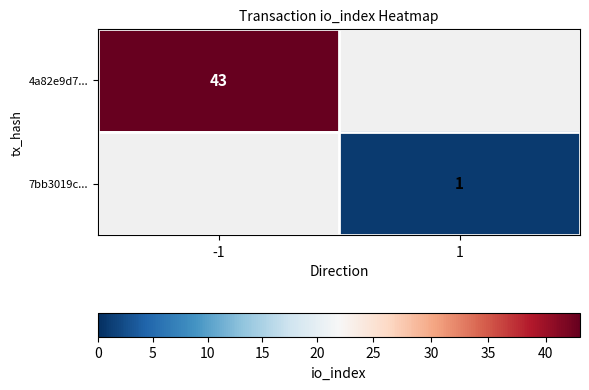

Is the value of 4a82e9d7... at 1 greater than the value of 7bb3019c... at 1?

No